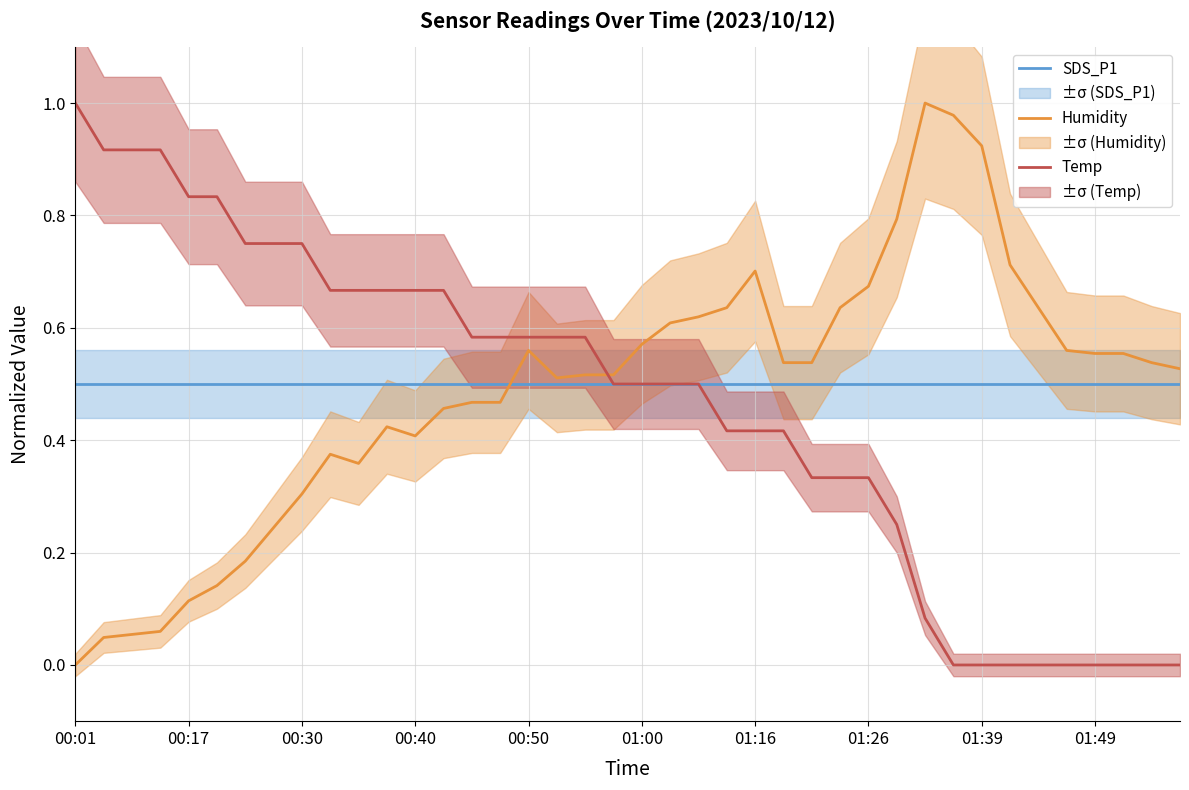

What is the average value of the SDS_P1 series?

0.5